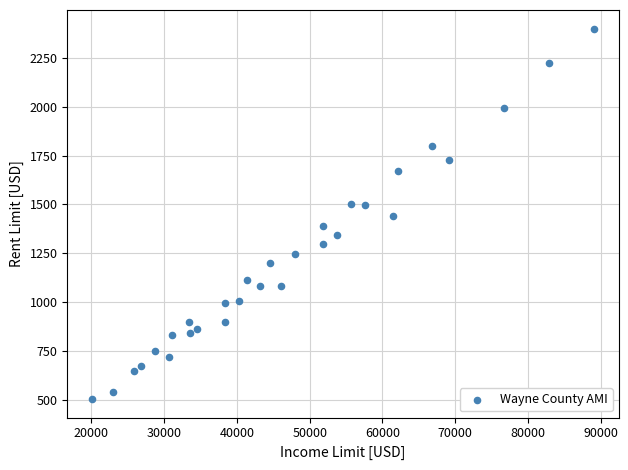

What is the range of Y values (max minus min)?

1896